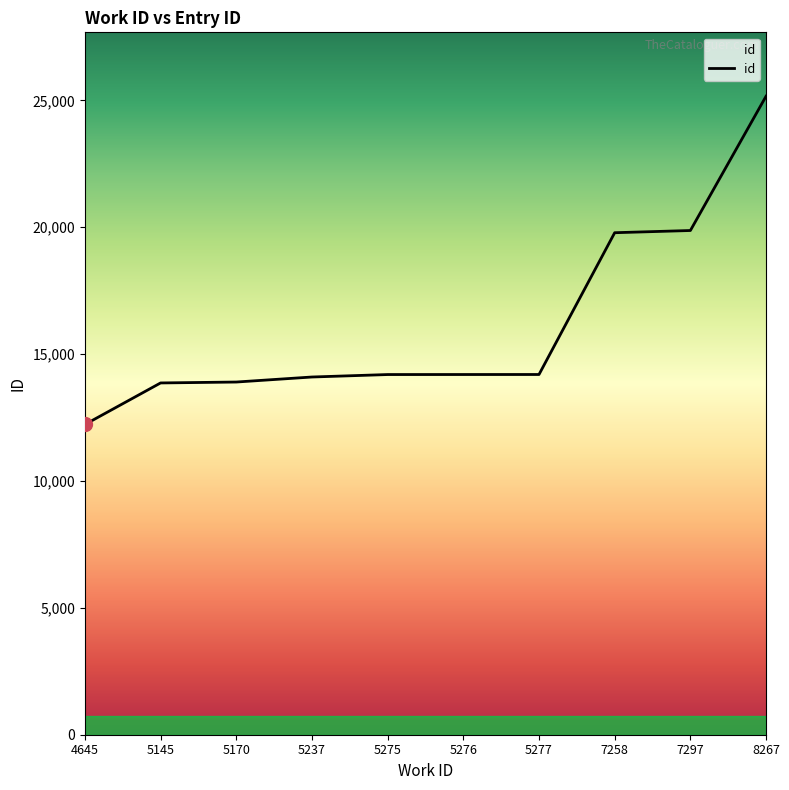

What is the minimum value shown in the chart?

12225